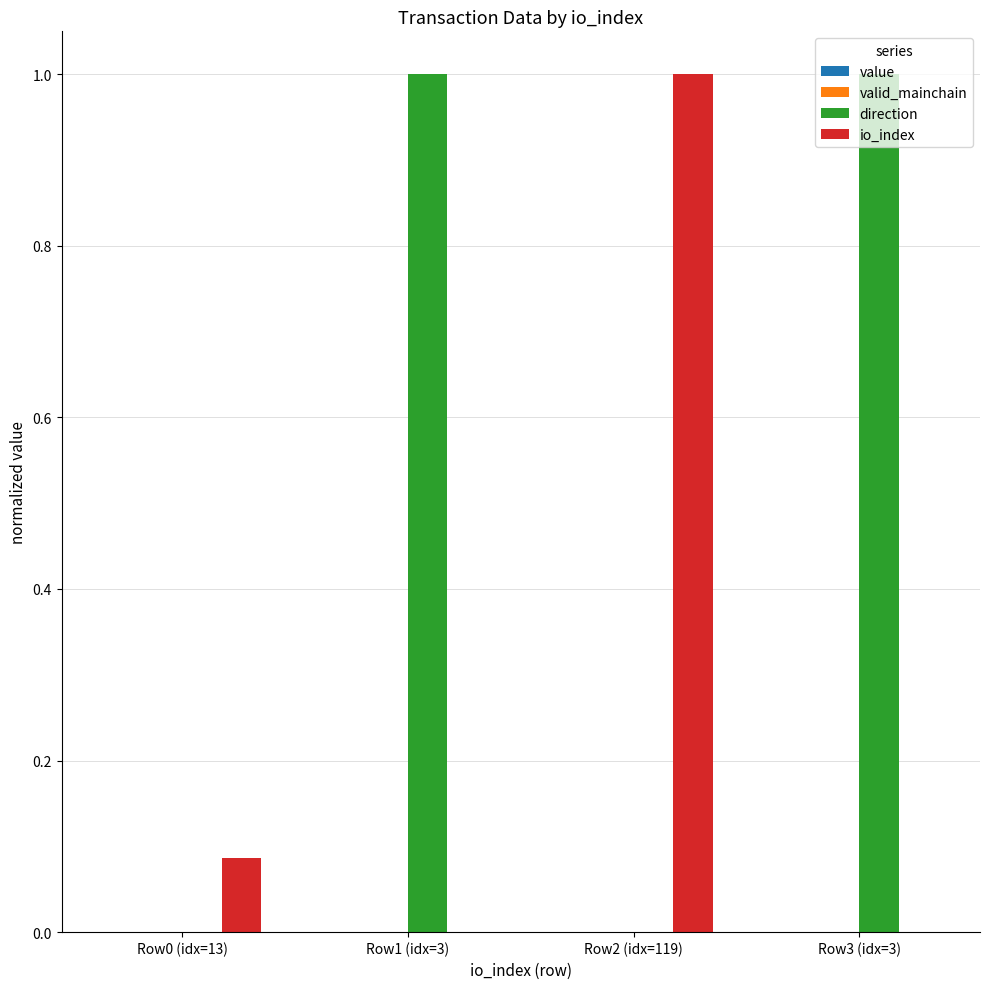

What is the maximum value for direction?

1.0